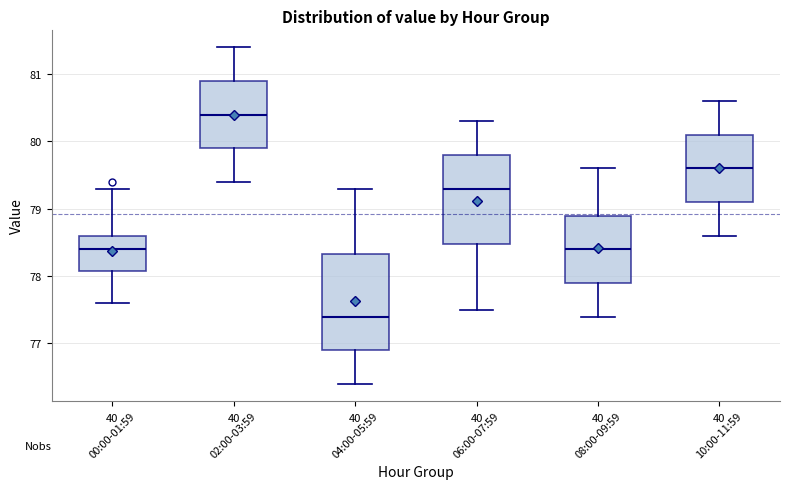

Which box has the highest median line?

02:00-03:59